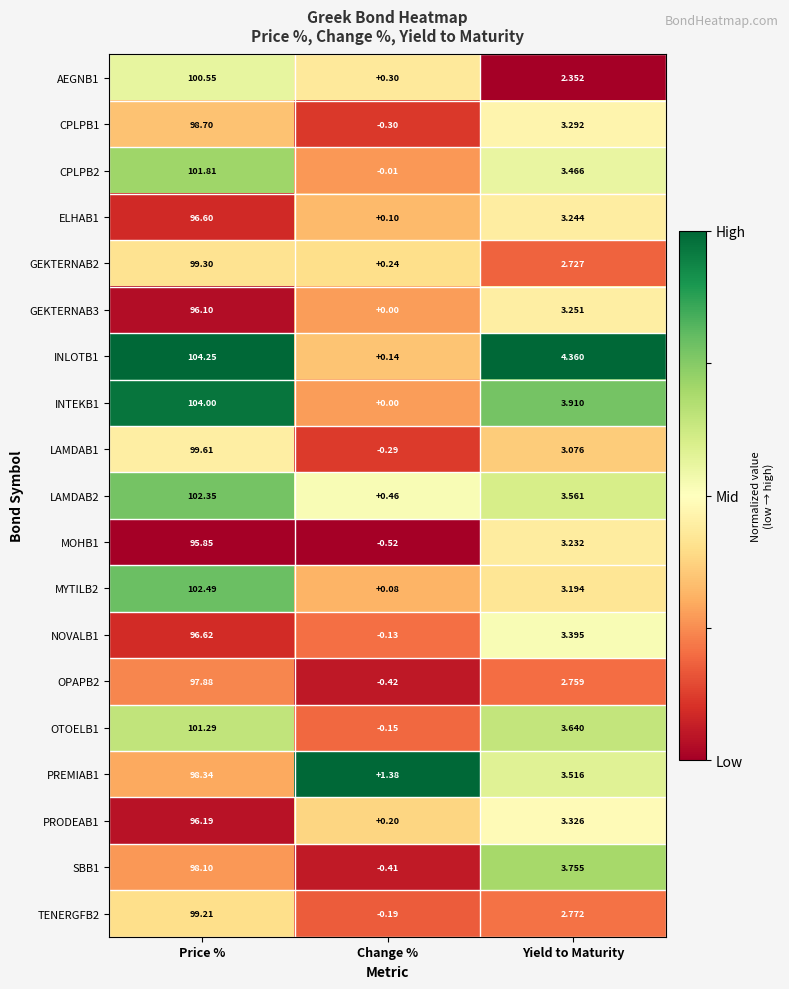

At which category is the sum across all series the highest?

Price %